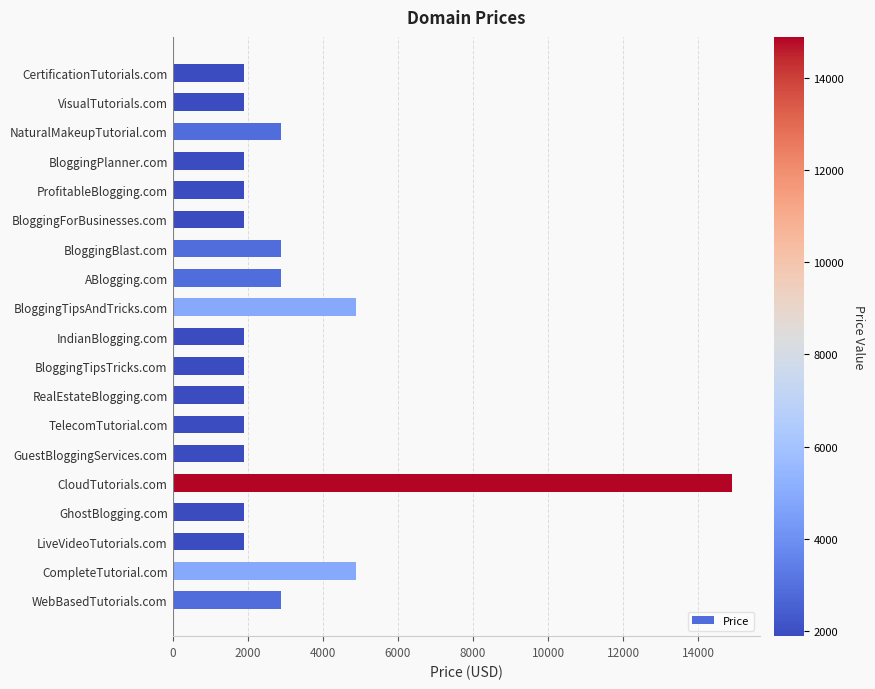

True or false: the data shows 5145 at WebBasedTutorials.com.

False